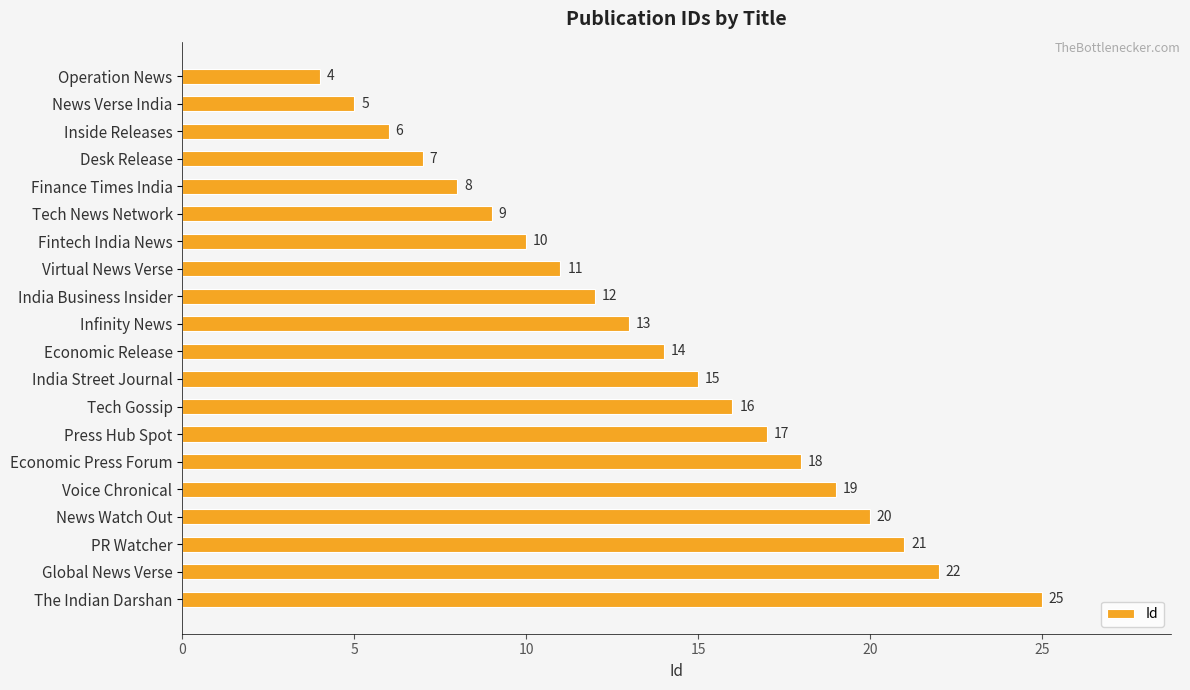

Does the chart contain any negative values?

No